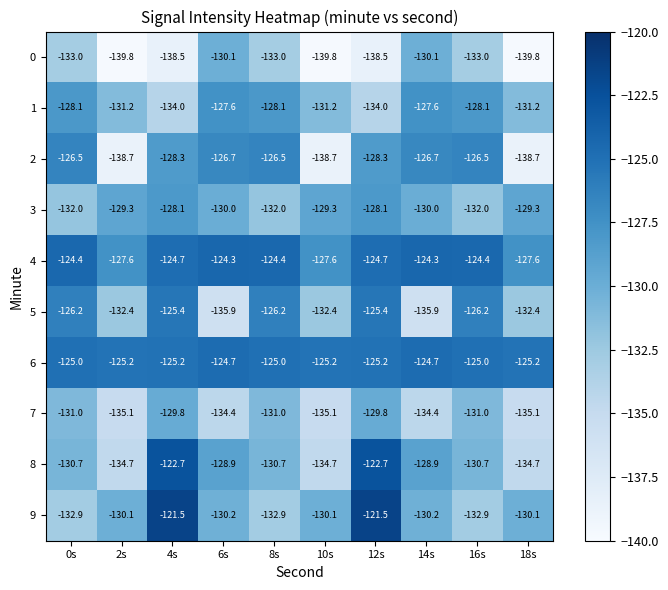

What is the approximate value of 5 at 0s?

-126.2